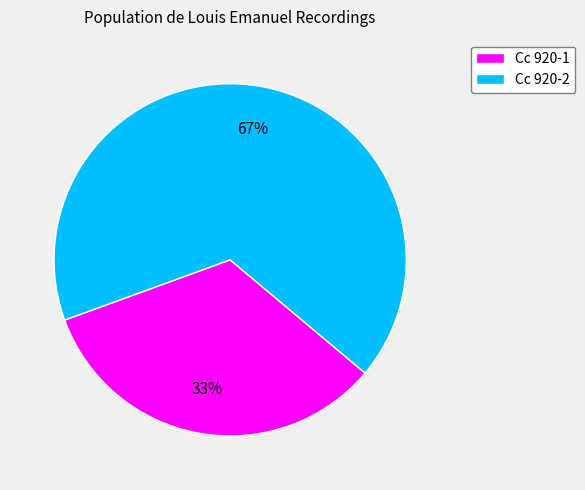

How many slices are in this pie chart?

2